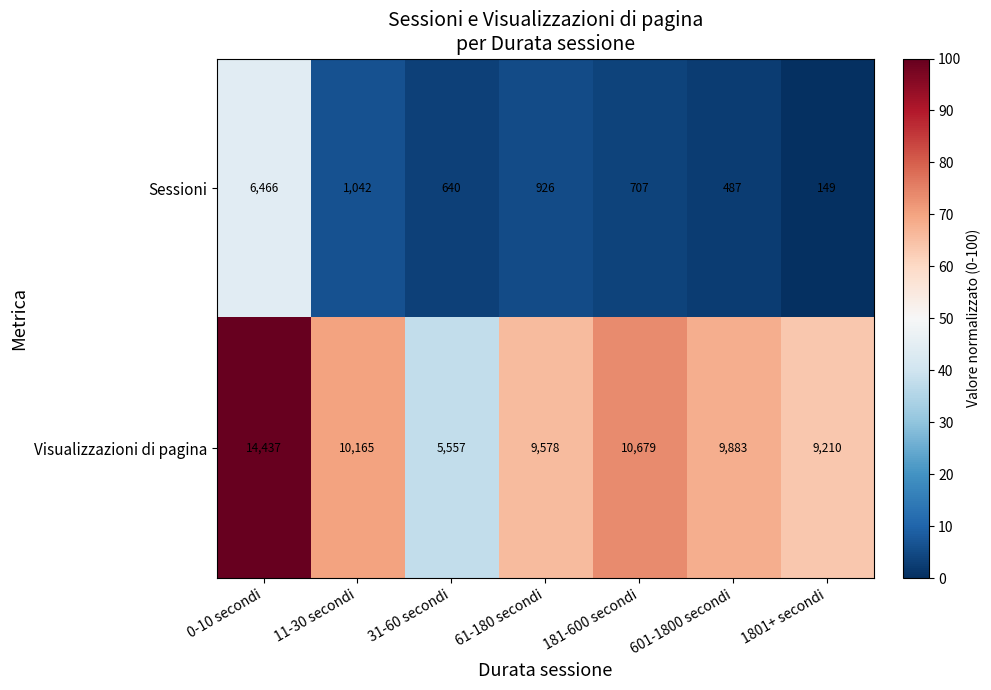

What is the difference between the highest and lowest values at 11-30 secondi?

9123